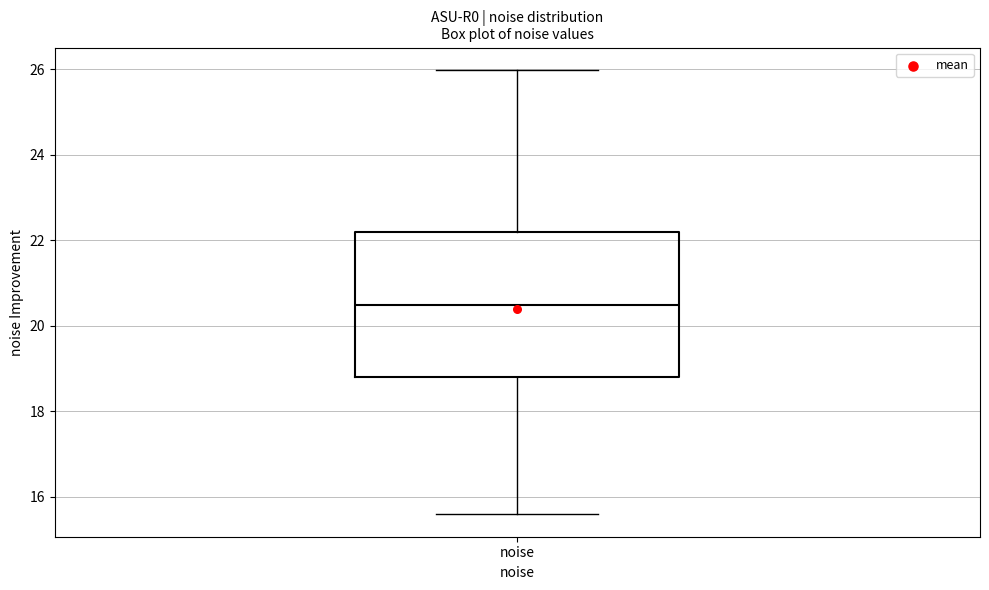

Where is the upper edge of the box for noise on the y-axis? The values are not printed on the chart, so give them approximately, as read against the axis.

22.2